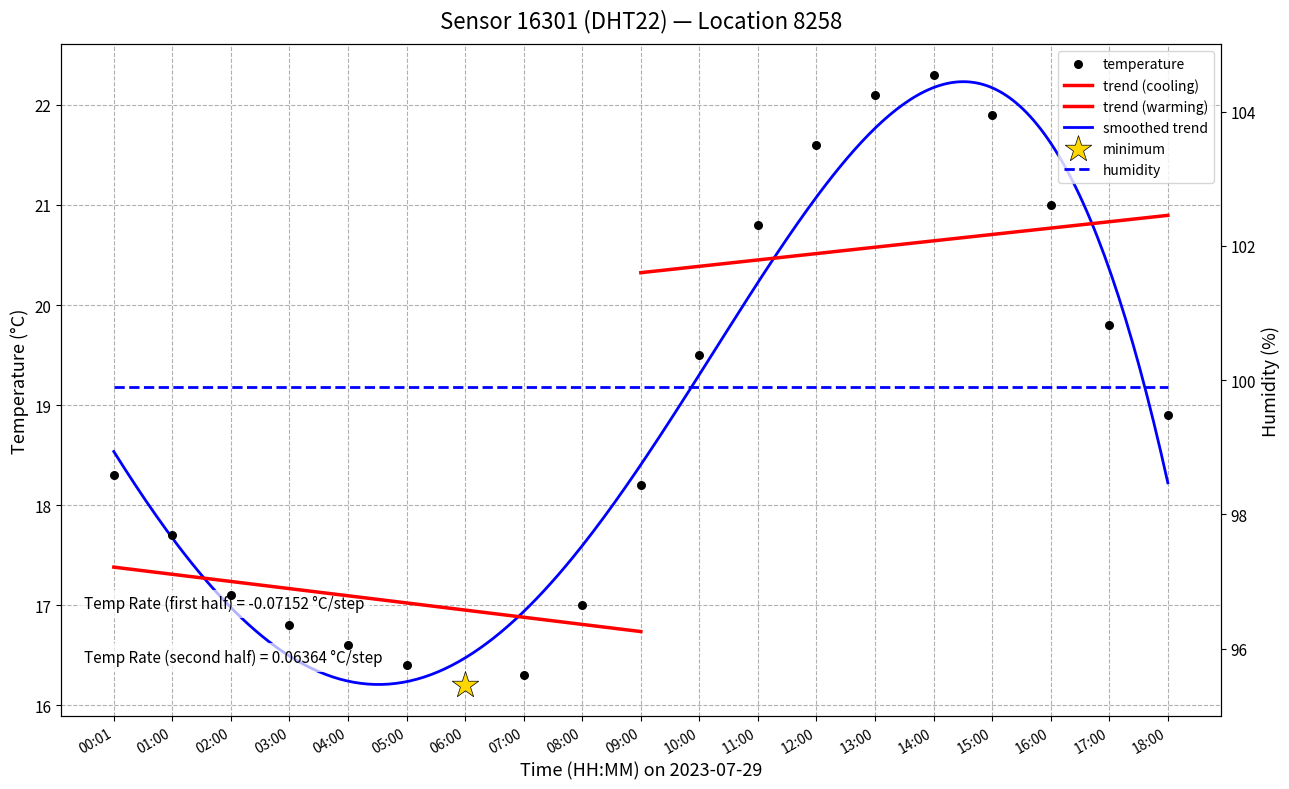

What is the change in value from 09:00 to 17:00?

+1.6